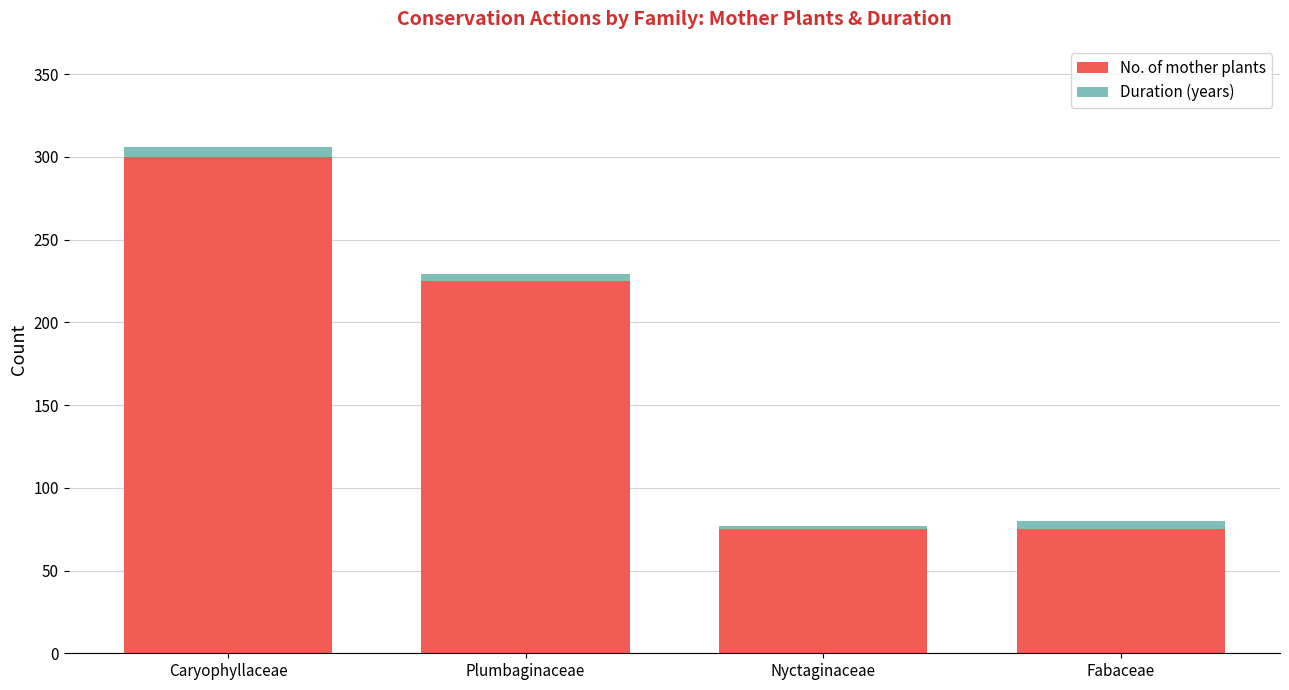

Reading left to right, list the values for the No. of mother plants series.

300	225	75	75